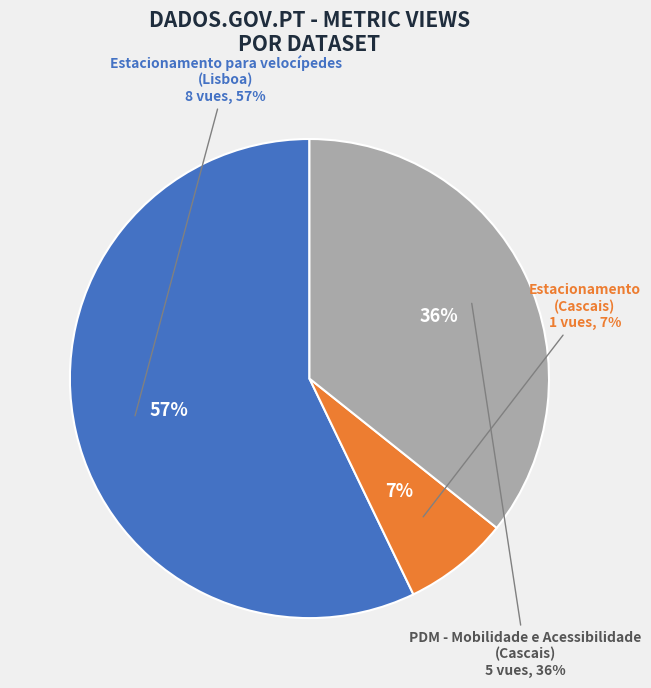

What is the ratio of the value at Estacionamento
(Cascais) to the value at PDM - Mobilidade e Acessibilidade
(Cascais)?

0.2